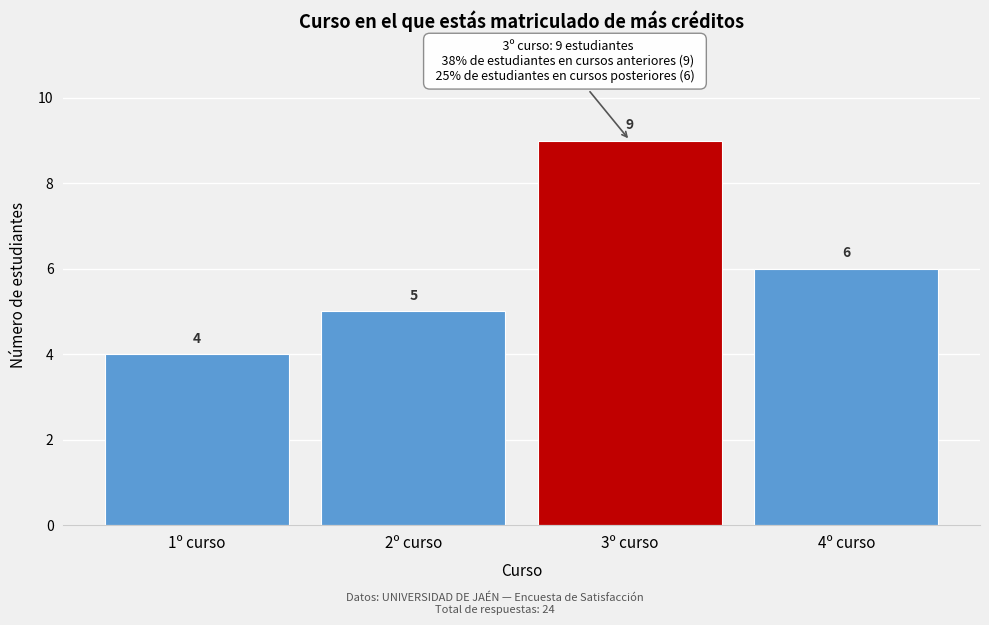

Reading left to right, what are all the values shown in this chart?

4	5	9	6